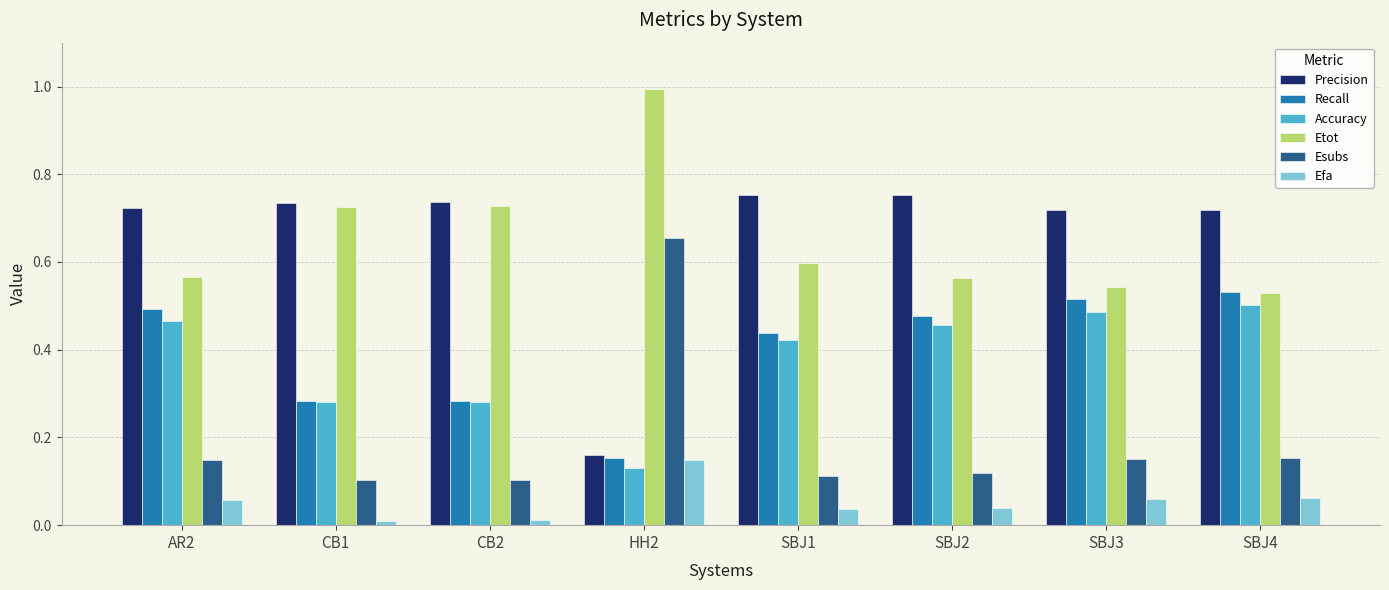

At how many categories does at least one series exceed 0?

8